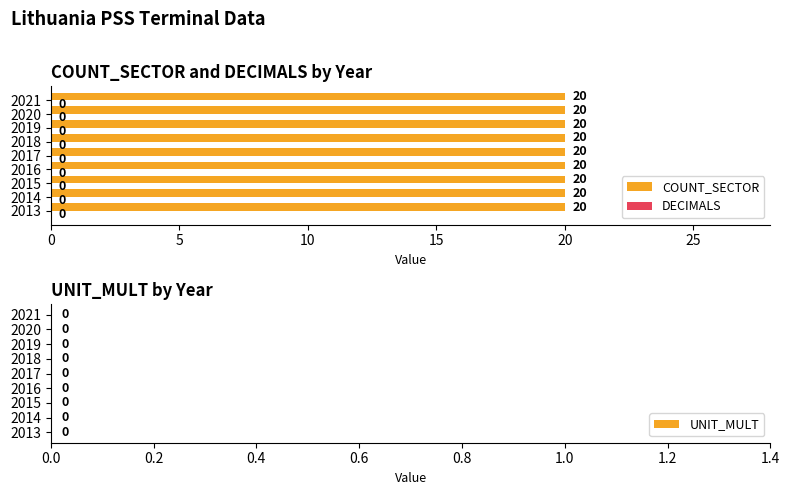

Reading left to right, transcribe all the data shown in this chart.

COUNT_SECTOR: 2013=20	2014=20	2015=20	2016=20	2017=20	2018=20	2019=20	2020=20	2021=20
DECIMALS: 2013=0	2014=0	2015=0	2016=0	2017=0	2018=0	2019=0	2020=0	2021=0
UNIT_MULT: 2013=0	2014=0	2015=0	2016=0	2017=0	2018=0	2019=0	2020=0	2021=0